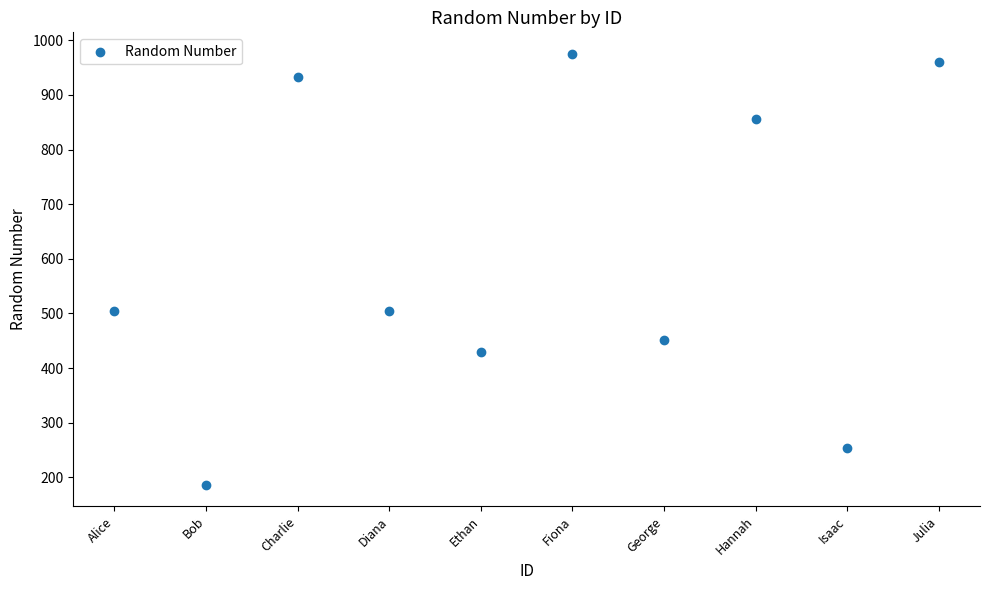

What is the average X value?

6